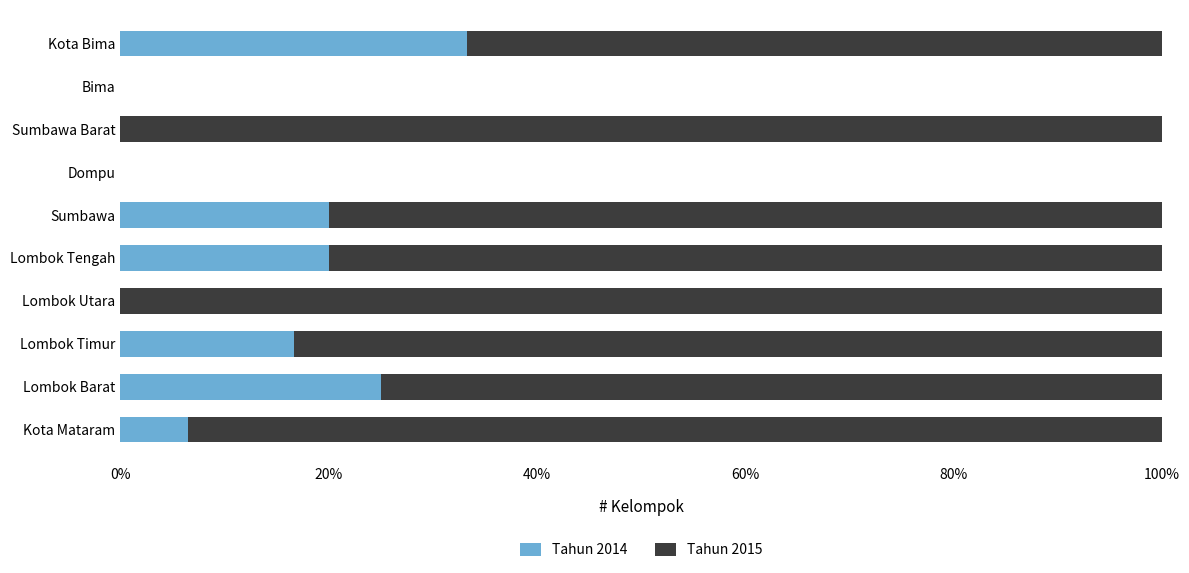

What is the sum of all Tahun 2014 values?

121.5